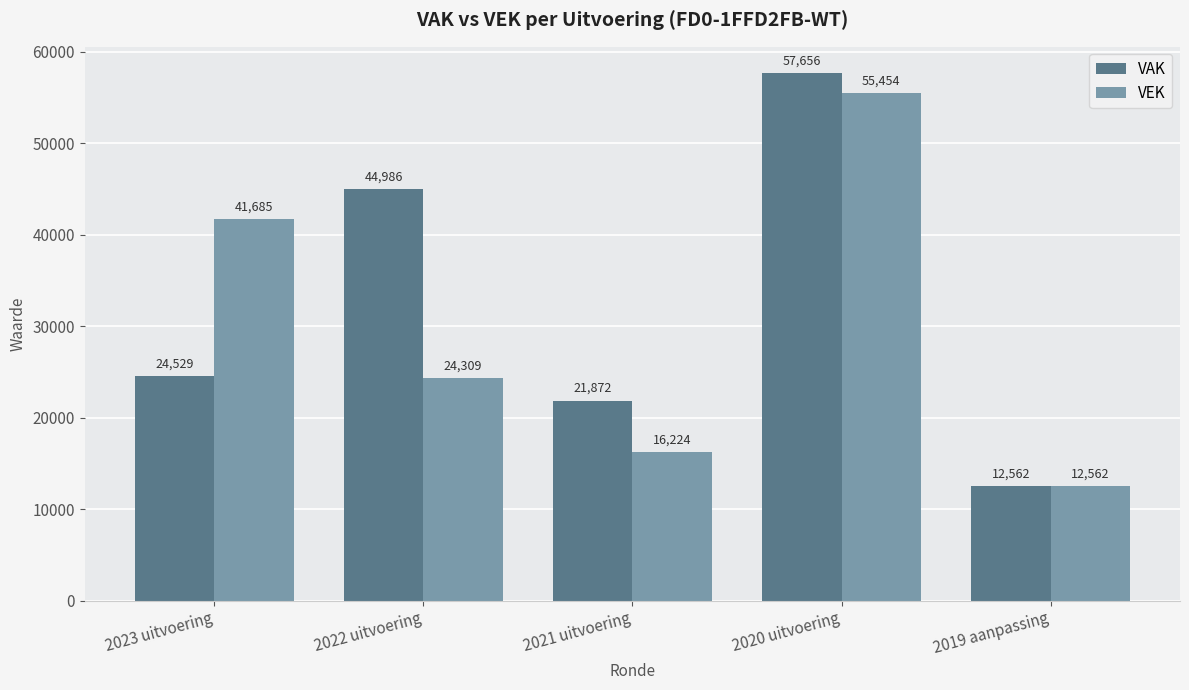

What is the value of the VEK bar at the 2nd from the left?

24309